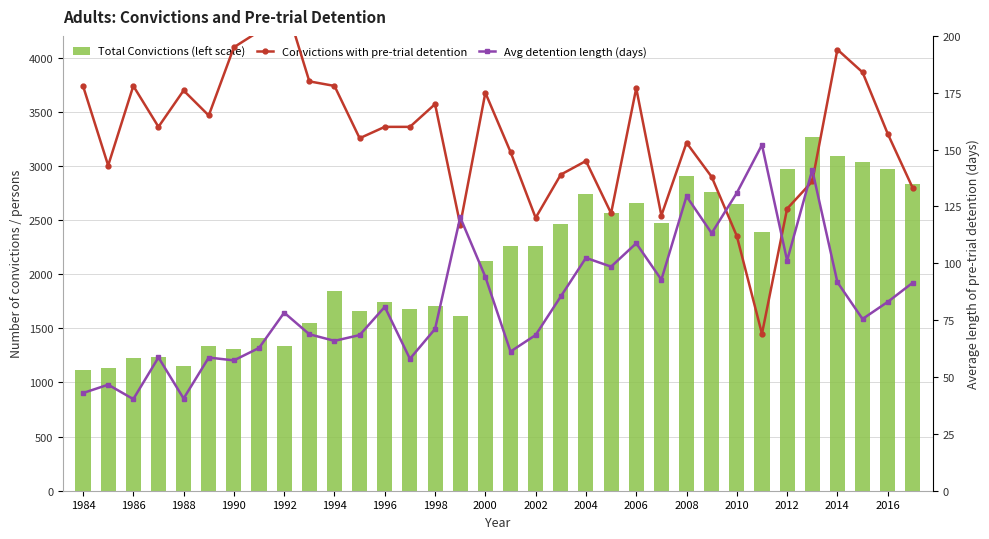

The value of Total Convictions (left scale) at 2016 is 4373.7. True or false?

False